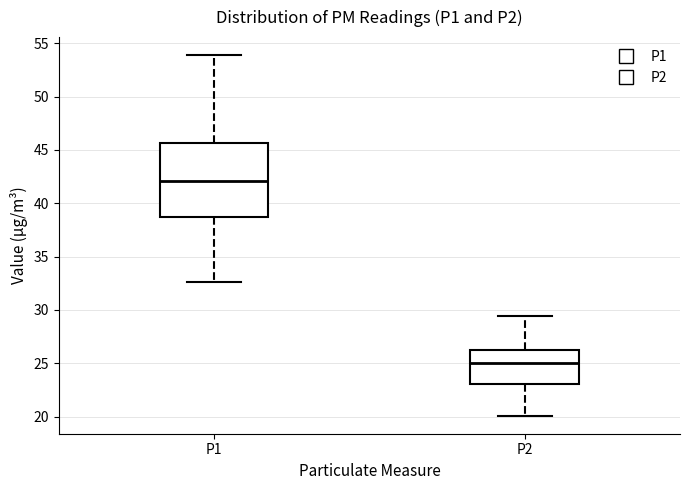

Reading left to right, read every box against the y-axis: the position of its median line, the range the box covers, and the ends of its whiskers. The values are not printed on the chart, so give them approximately, as read against the axis.

P1: median 42.0, box 38.5 to 45.5, whiskers 32.5 to 54.0
P2: median 25.0, box 23.0 to 26.5, whiskers 20.0 to 29.5